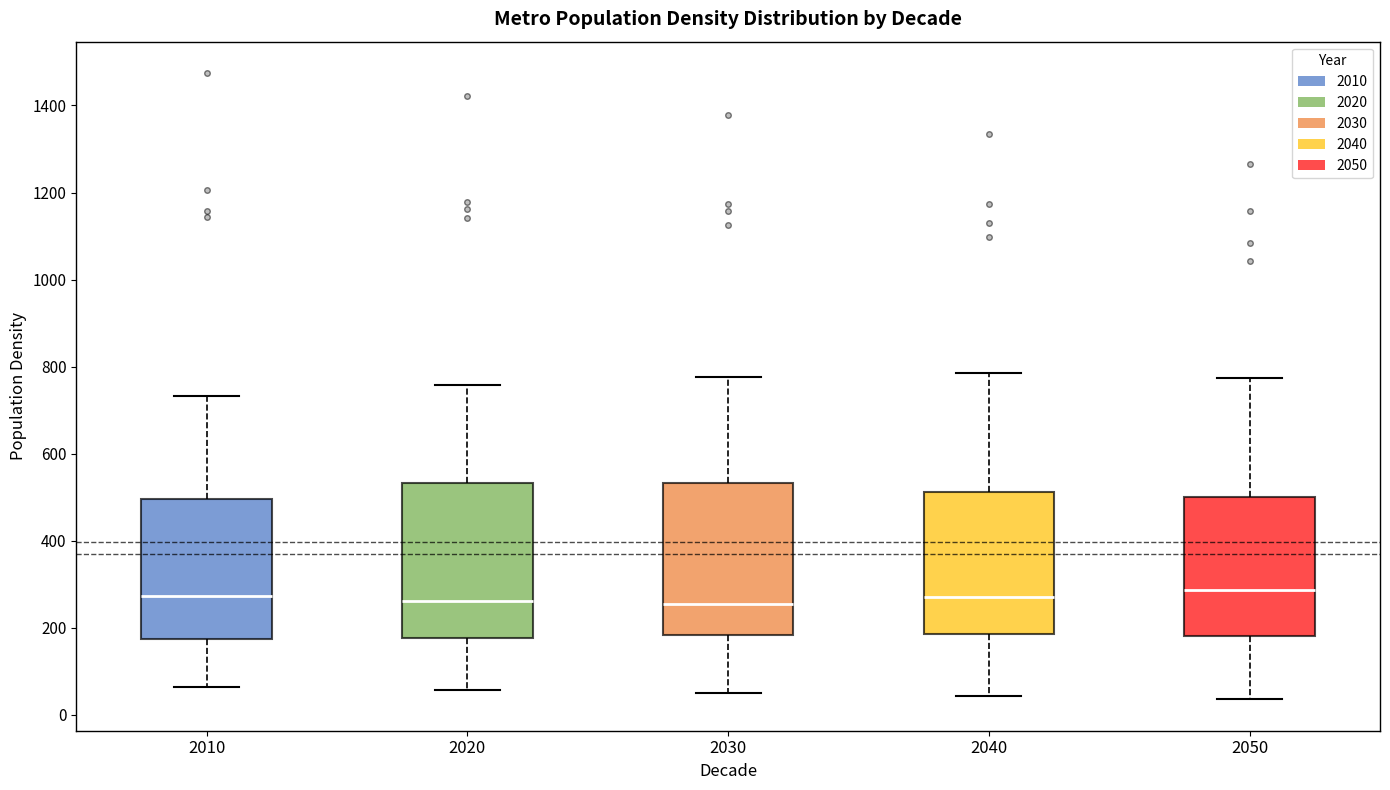

Reading left to right, read every box against the y-axis: the position of its median line, the range the box covers, and the ends of its whiskers. The values are not printed on the chart, so give them approximately, as read against the axis.

2010: median 280, box 180 to 500, whiskers 60 to 740
2020: median 260, box 180 to 540, whiskers 60 to 760
2030: median 260, box 180 to 540, whiskers 60 to 780
2040: median 280, box 180 to 520, whiskers 40 to 780
2050: median 280, box 180 to 500, whiskers 40 to 780